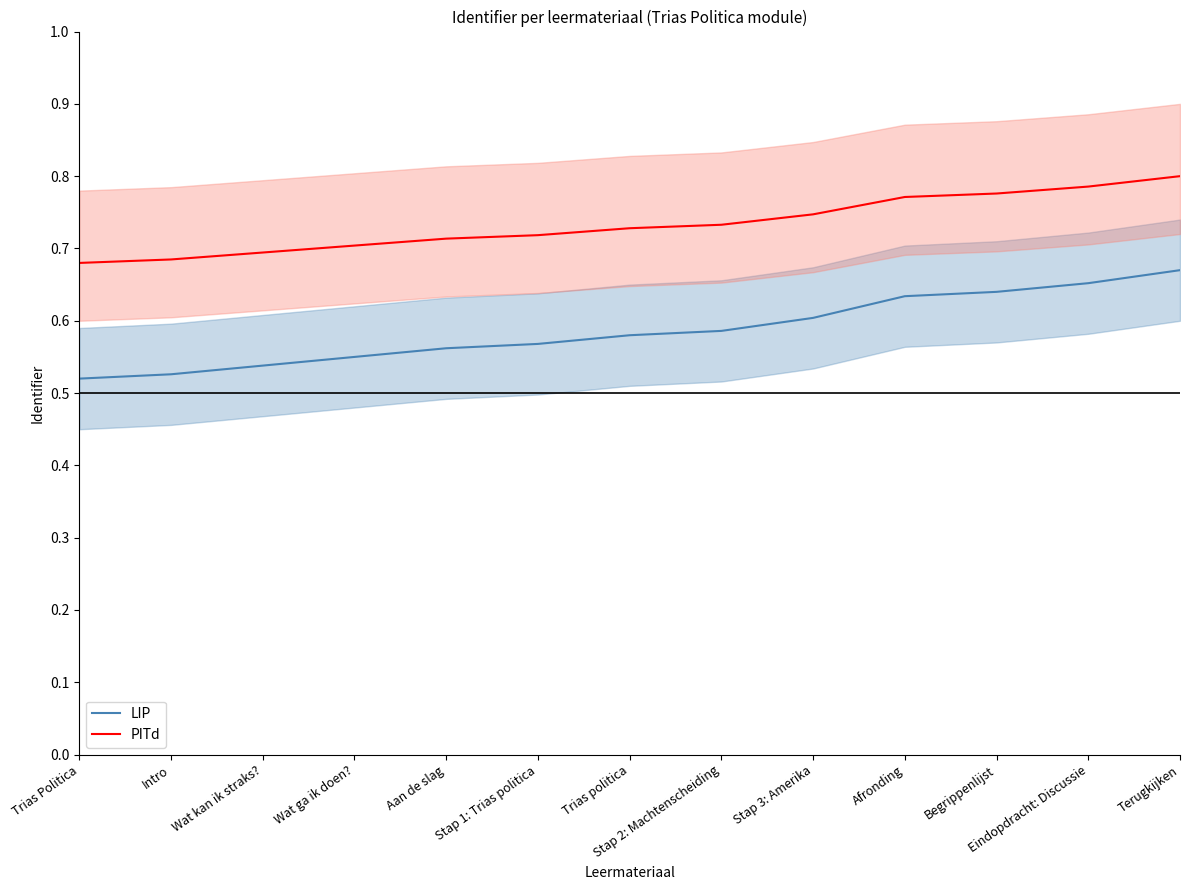

What is the label of the 12th point from the left?

Eindopdracht: Discussie